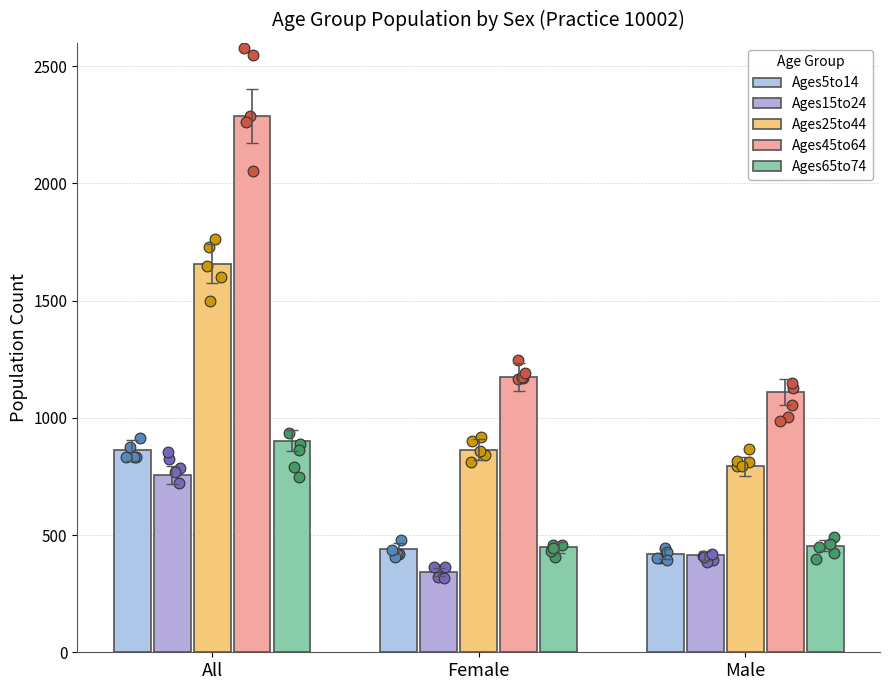

What is the total value across all series at Female?

3272